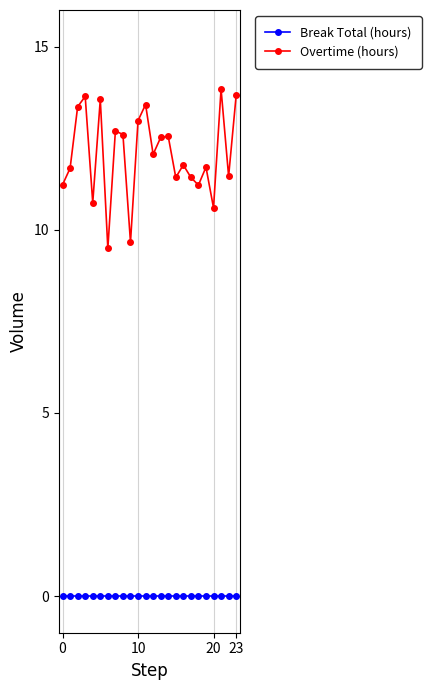

What is the value of the Overtime (hours) point at the 18th from the left?

11.4